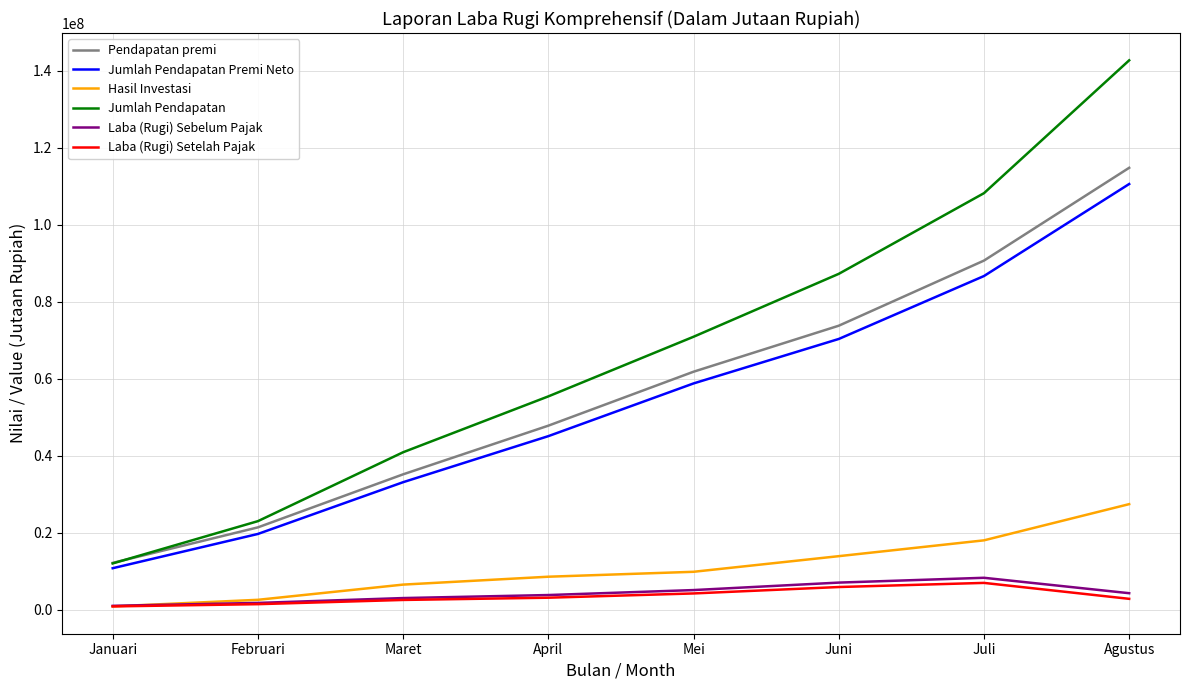

What position from the right is Mei?

4